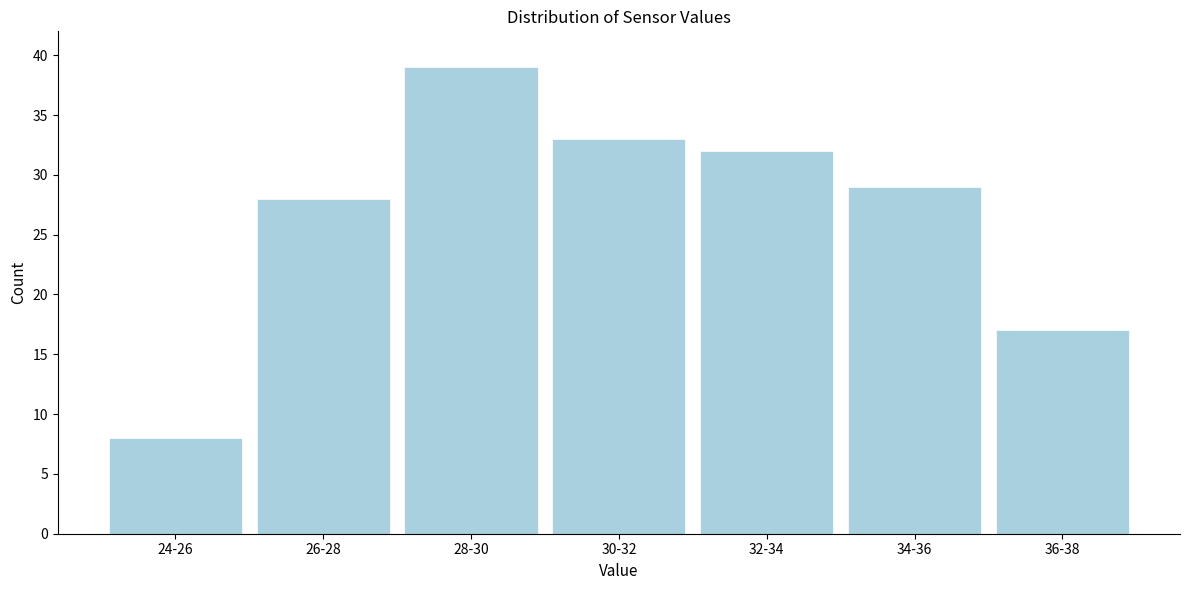

Reading left to right, what are all the values shown in this chart?

24-26=8	26-28=28	28-30=39	30-32=33	32-34=32	34-36=29	36-38=17